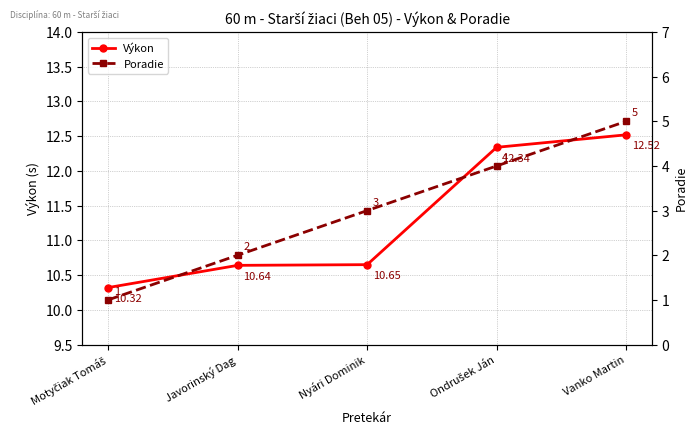

At how many categories does at least one series exceed 12?

2